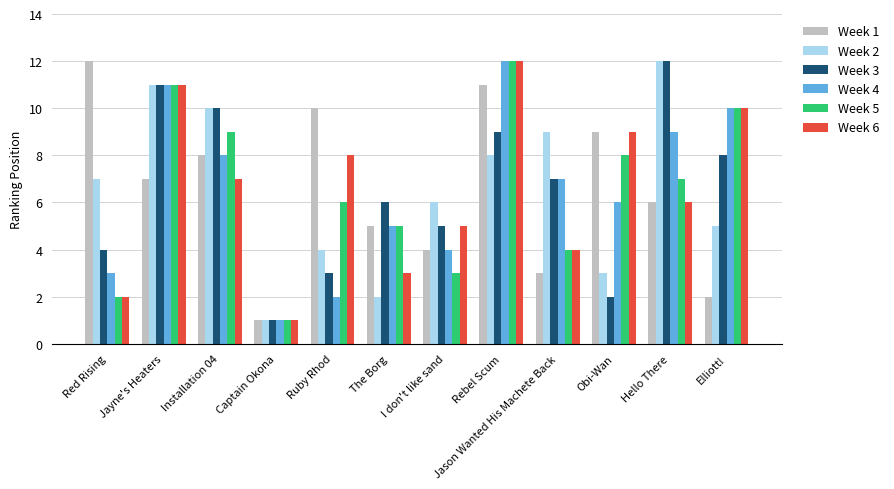

True or false: Week 1 has a value of 3 at Jason Wanted His Machete Back.

True